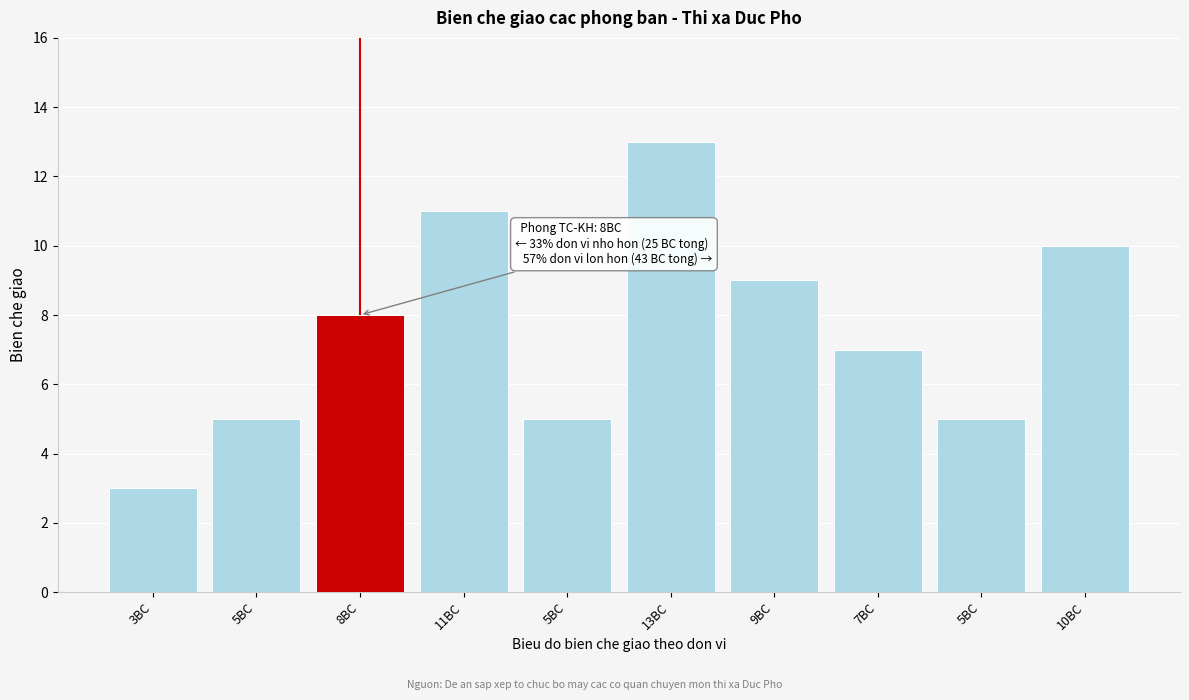

How many data points does each series have?

10